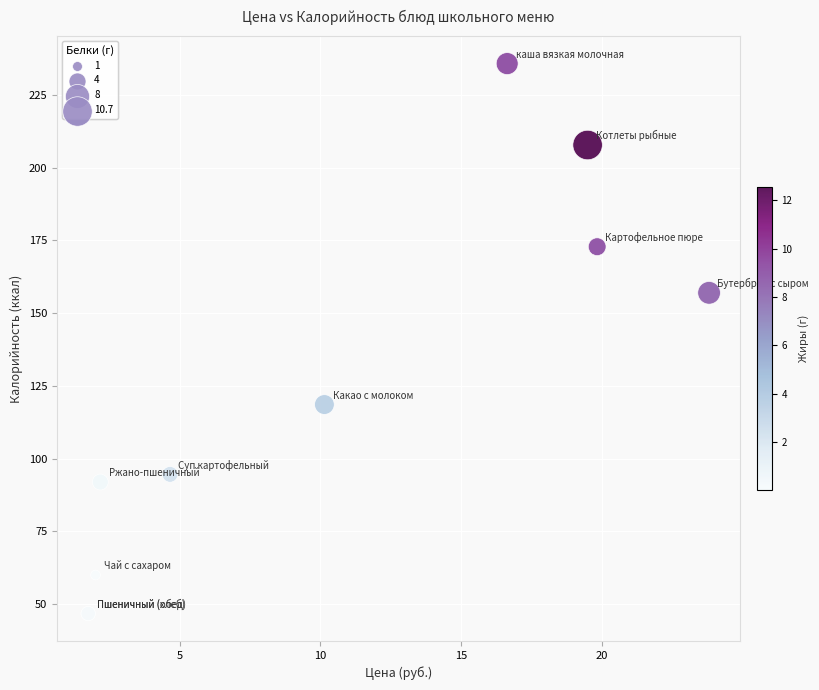

What Y value in the scatter plot is closest to 141?

157.0